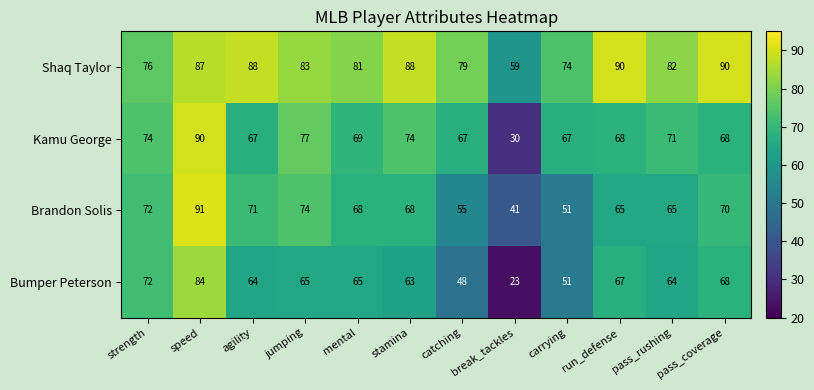

What is the spread (max minus min) of values at break_tackles?

36